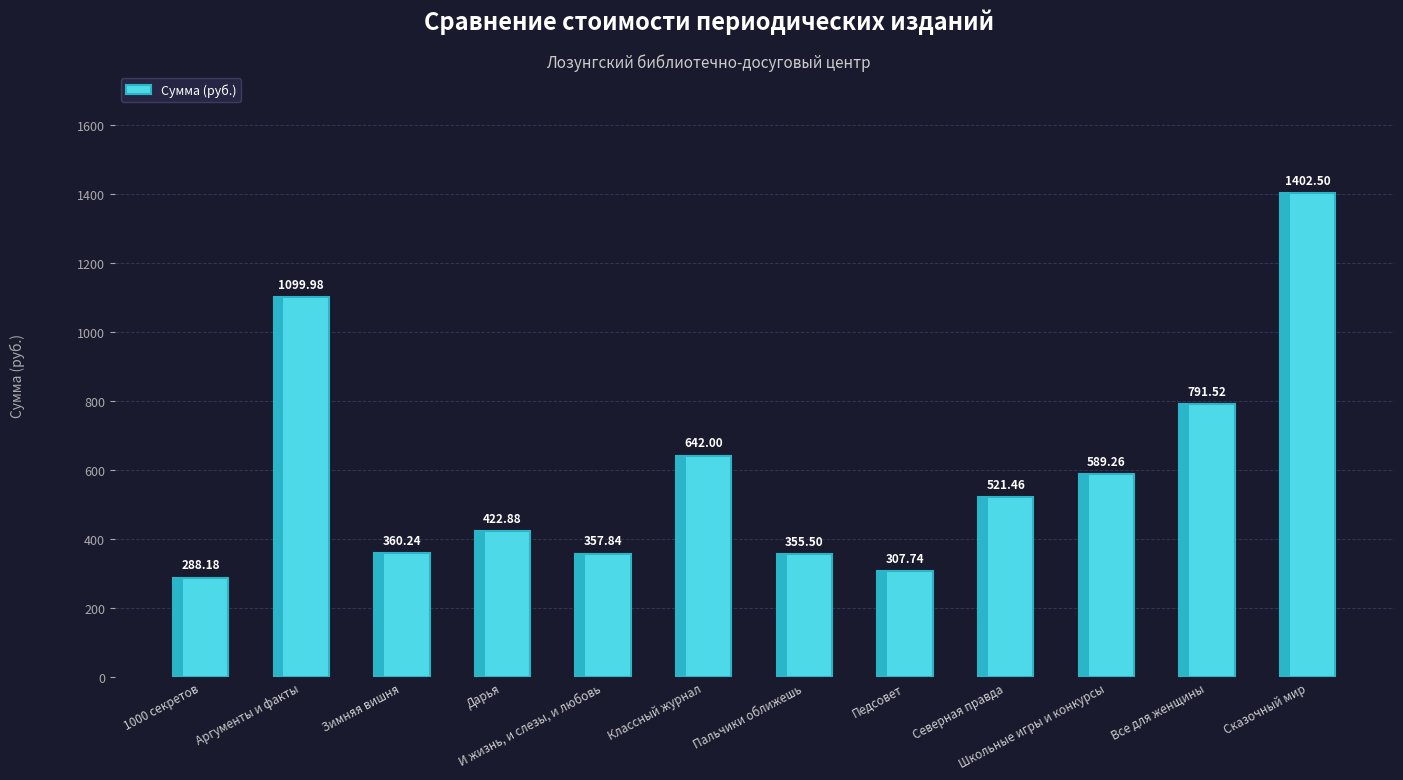

List the labels in order of value, largest first.

Сказочный мир, Аргументы и факты, Все для женщины, Классный журнал, Школьные игры и конкурсы, Северная правда, Дарья, Зимняя вишня, И жизнь, и слезы, и любовь, Пальчики оближешь, Педсовет, 1000 секретов